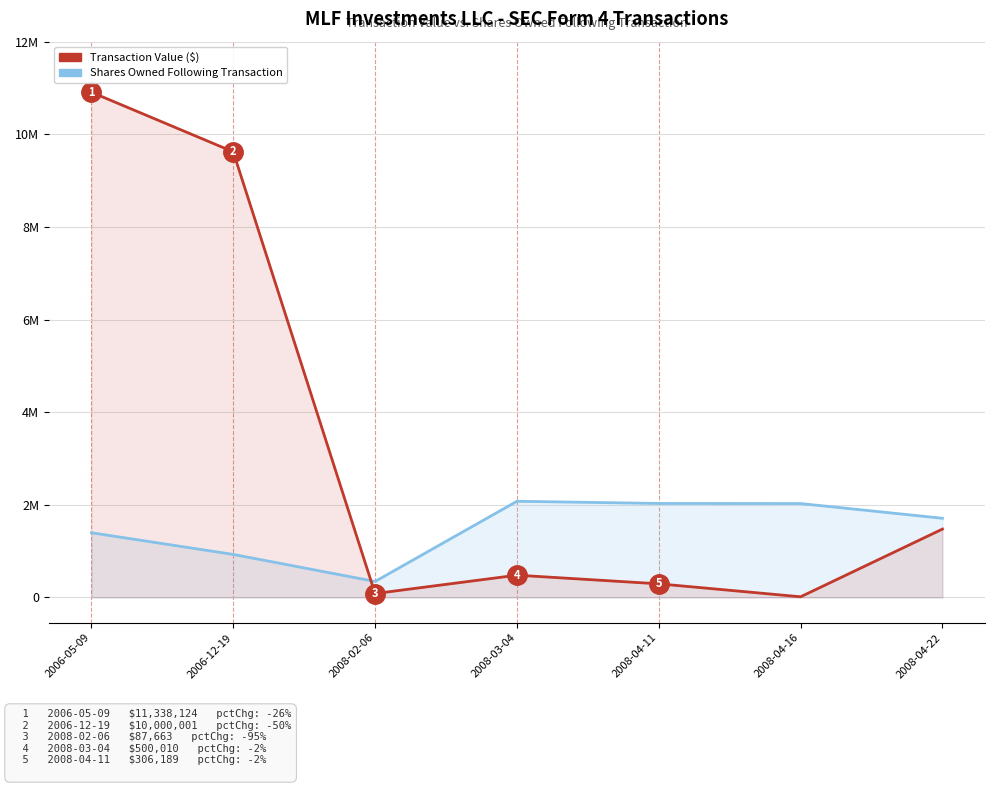

Is the value of Shares Owned Following Transaction at 2008-03-04 greater than the value of Transaction Value ($) at 2006-12-19?

No